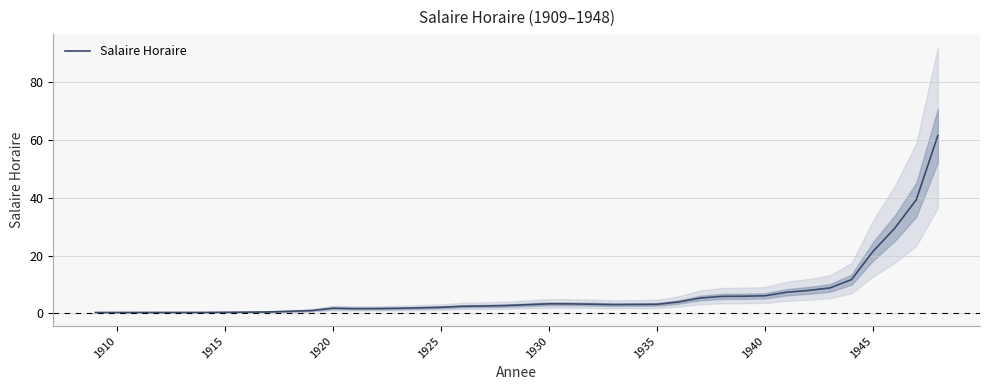

How many lines are shown in the chart?

1